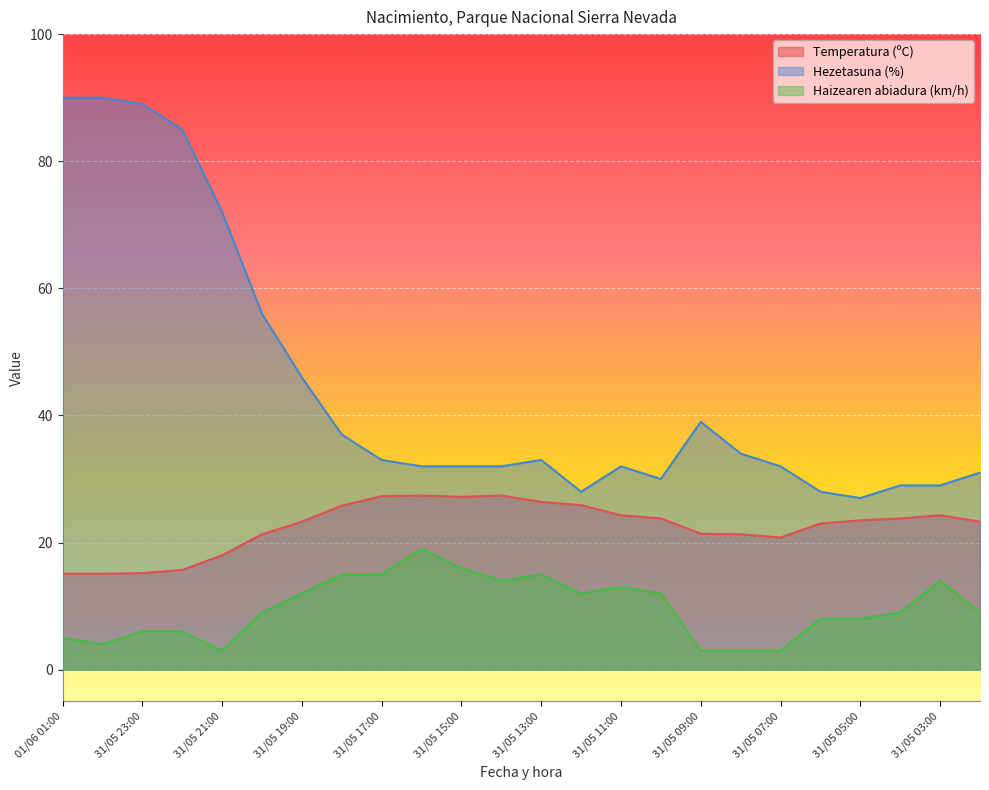

What is the difference between the maximum and minimum values in the Temperatura (ºC) series?

12.3